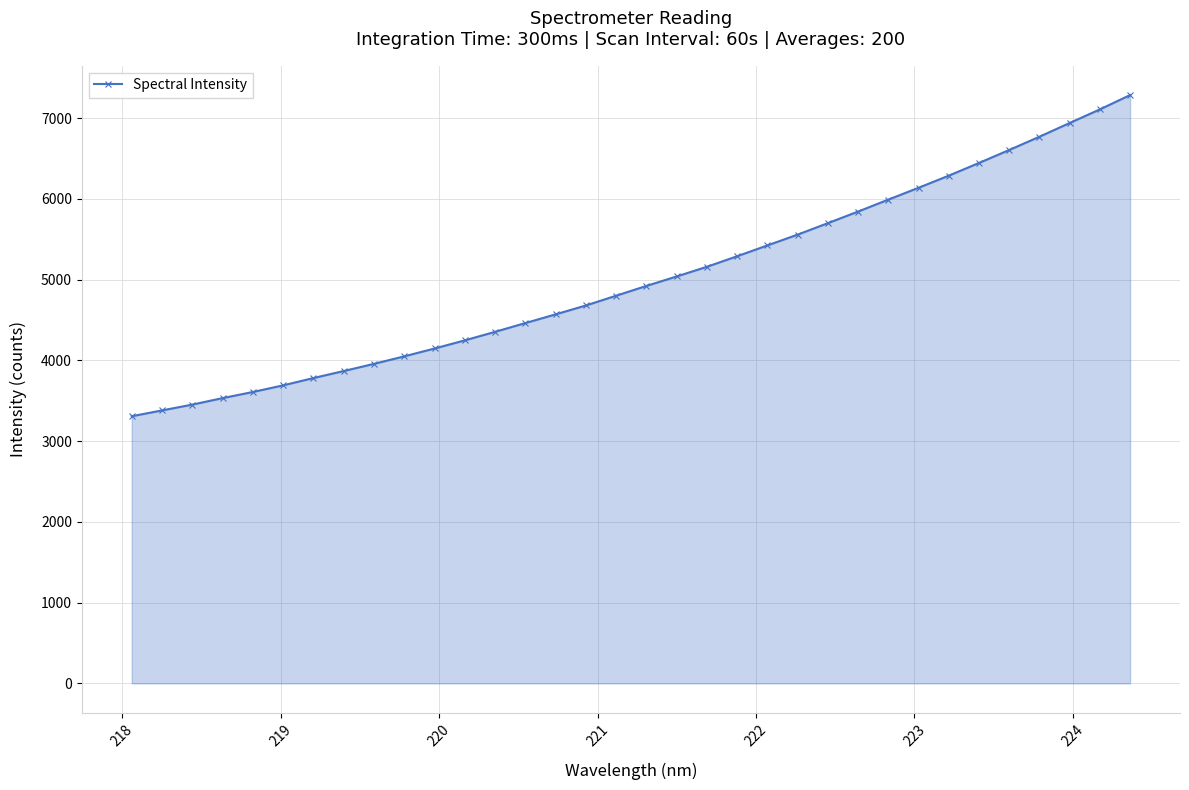

What is the smallest value displayed?

3308.5